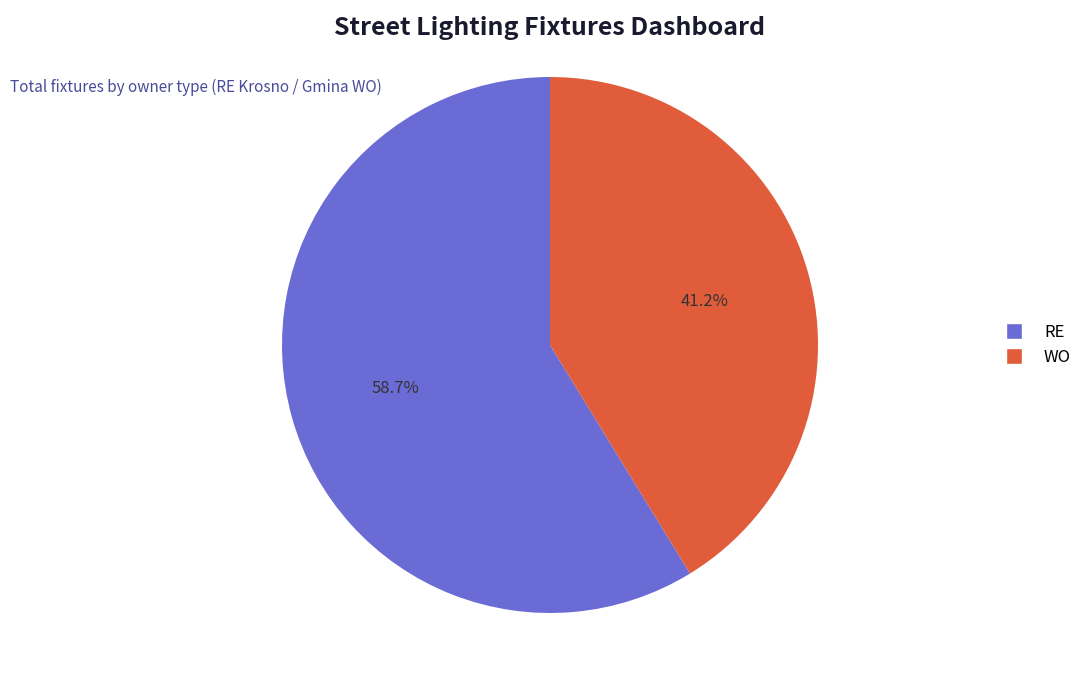

Which has a higher value, WO or RE?

RE